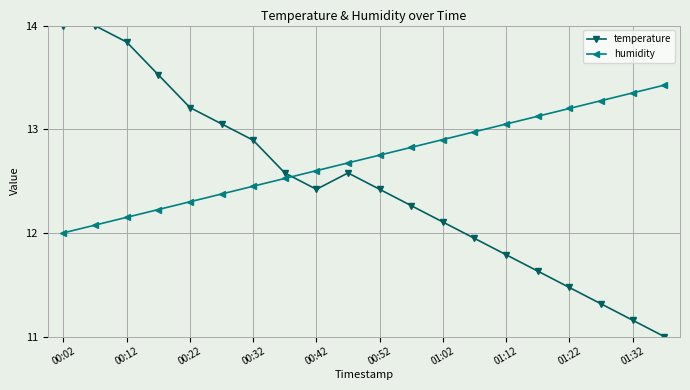

Which series has the widest spread of values?

temperature